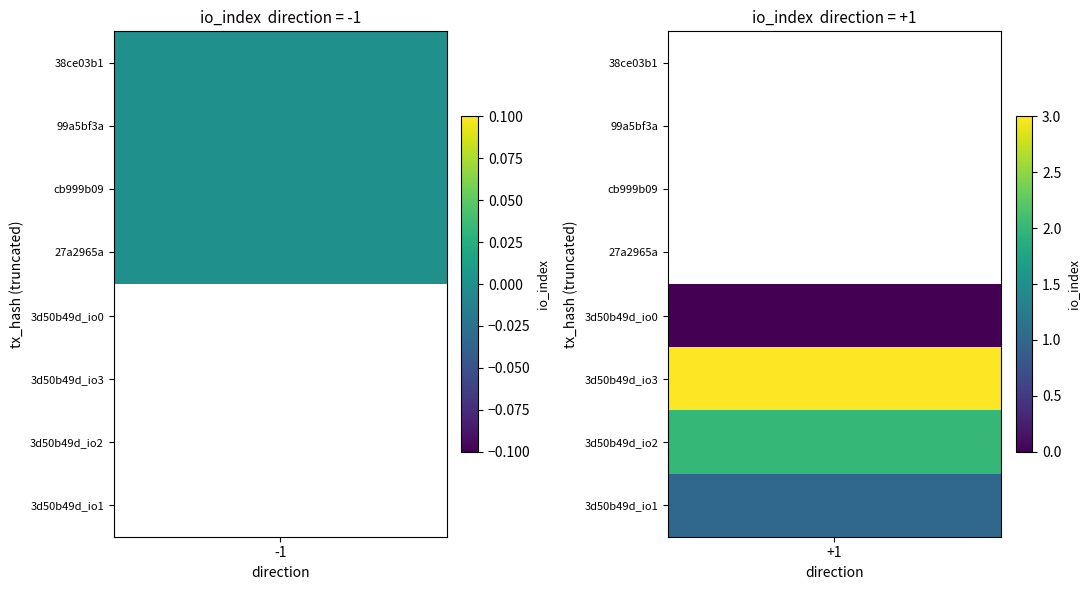

Reading left to right, extract all data points from this chart.

38ce03b1f9b9d59bfebc6e9039dea35b3280c6e: direction=-1	io_index=0
99a5bf3afd50dac0f2f79e8985aadb99cc0de5d: direction=-1	io_index=0
cb999b09dd4325a6b434ba64b9bf6304cf41199: direction=-1	io_index=0
27a2965a75982bcec94c4589d83a12f9dad47e2: direction=-1	io_index=0
3d50b49db3057082562eaf051c4aa70ebae0bd0_0: direction=1	io_index=0
3d50b49db3057082562eaf051c4aa70ebae0bd0_3: direction=1	io_index=3
3d50b49db3057082562eaf051c4aa70ebae0bd0_2: direction=1	io_index=2
3d50b49db3057082562eaf051c4aa70ebae0bd0_1: direction=1	io_index=1